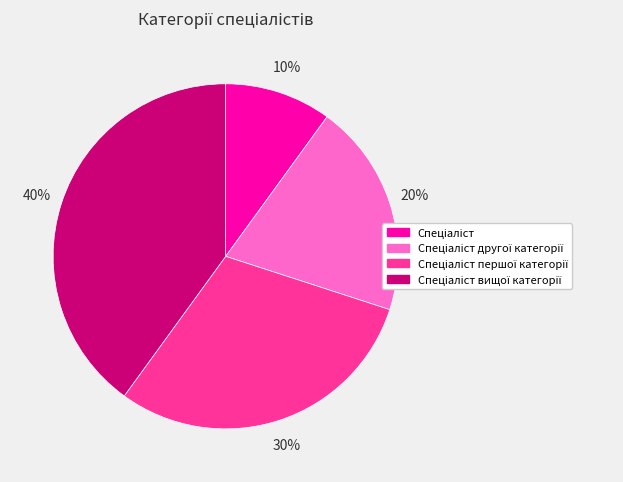

Is there any slice that represents more than half of the pie?

No